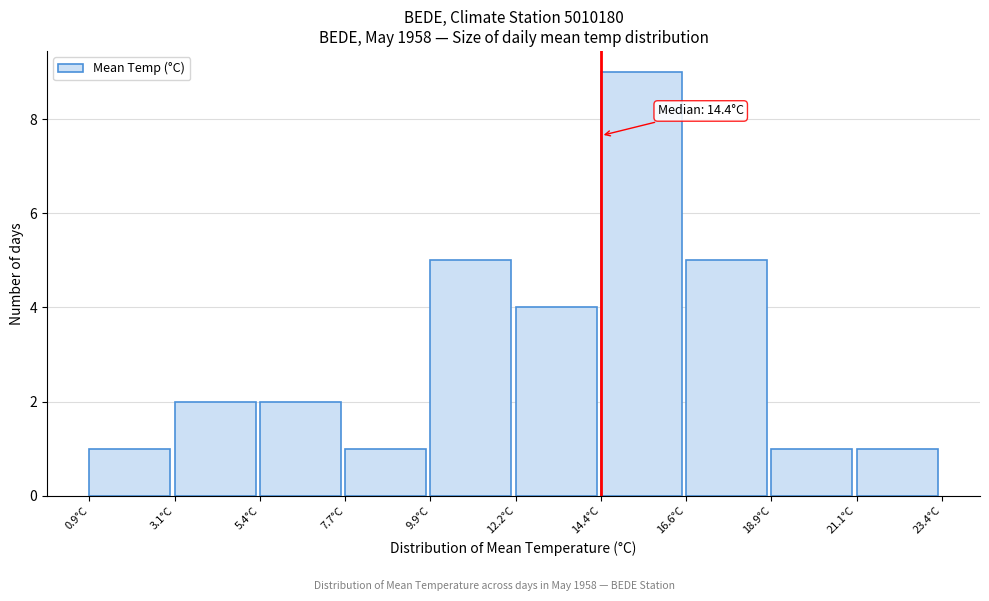

Over which range of the x-axis is the bar tallest?

14.40 to 16.65